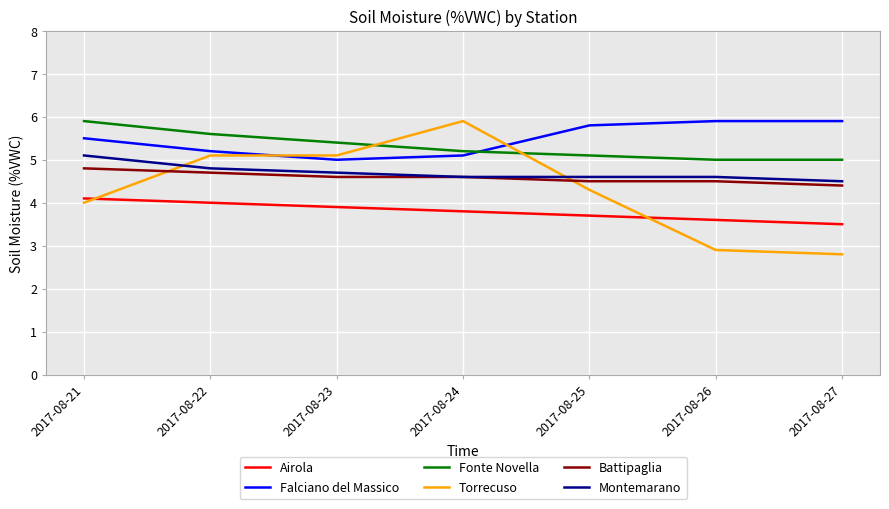

How many lines are shown in the chart?

6